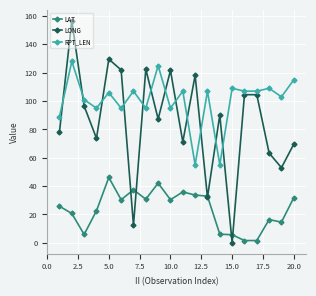

Does the chart display data point markers on the line(s)?

Yes